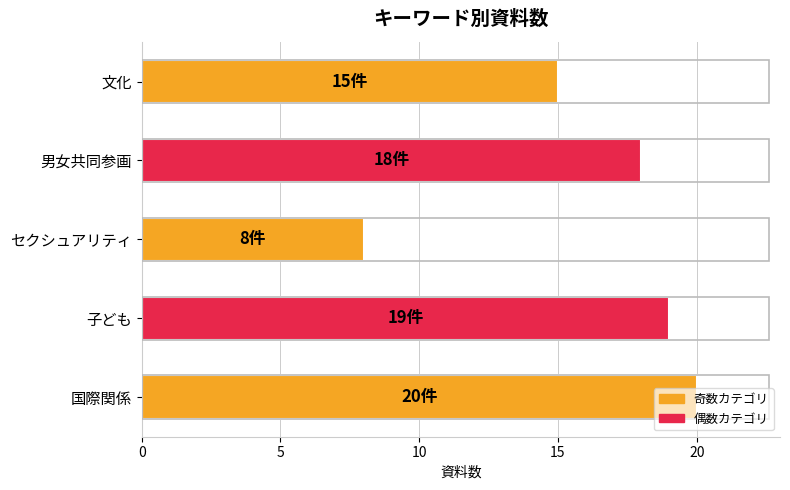

The chart shows a value of 18 at 男女共同参画. True or false?

True